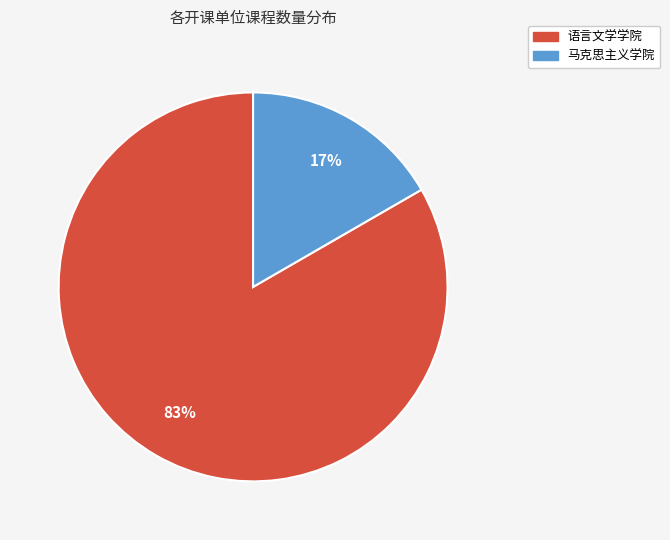

What is the majority slice?

语言文学学院